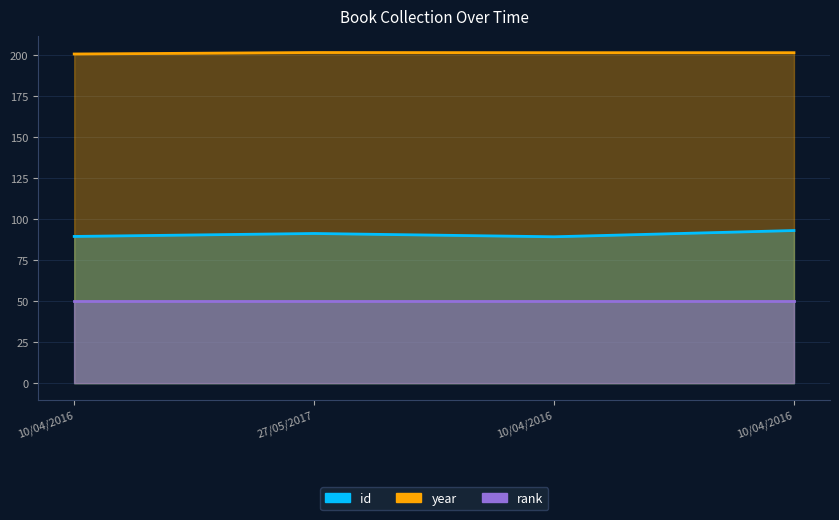

Which has a higher value, 10/04/2016 or 10/04/2016?

10/04/2016